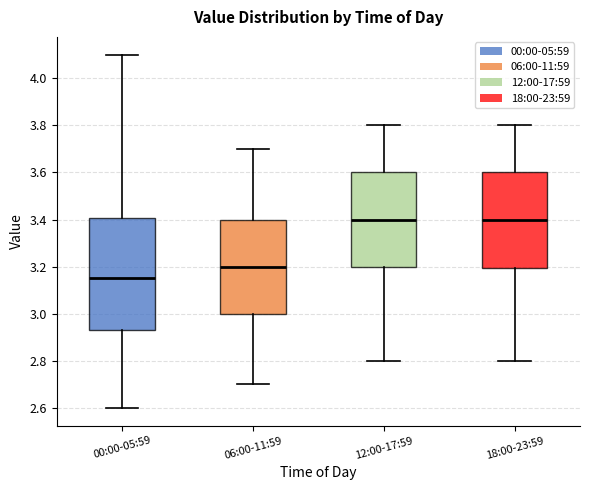

Comparing the boxes themselves (not the whiskers), which one is the tallest?

00:00-05:59